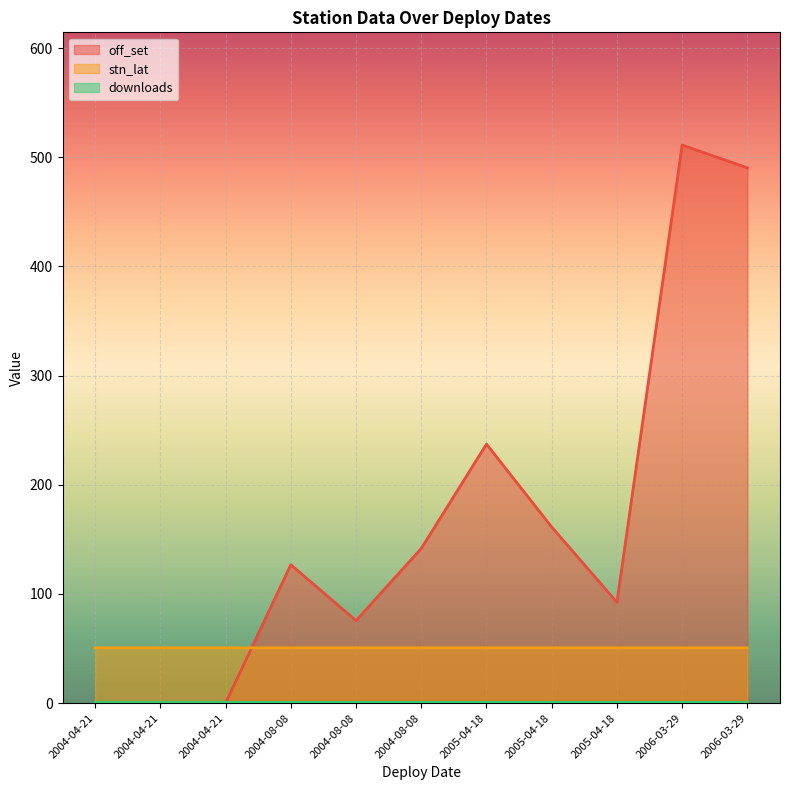

What is the spread (max minus min) of values at 2005-04-18?

236.3